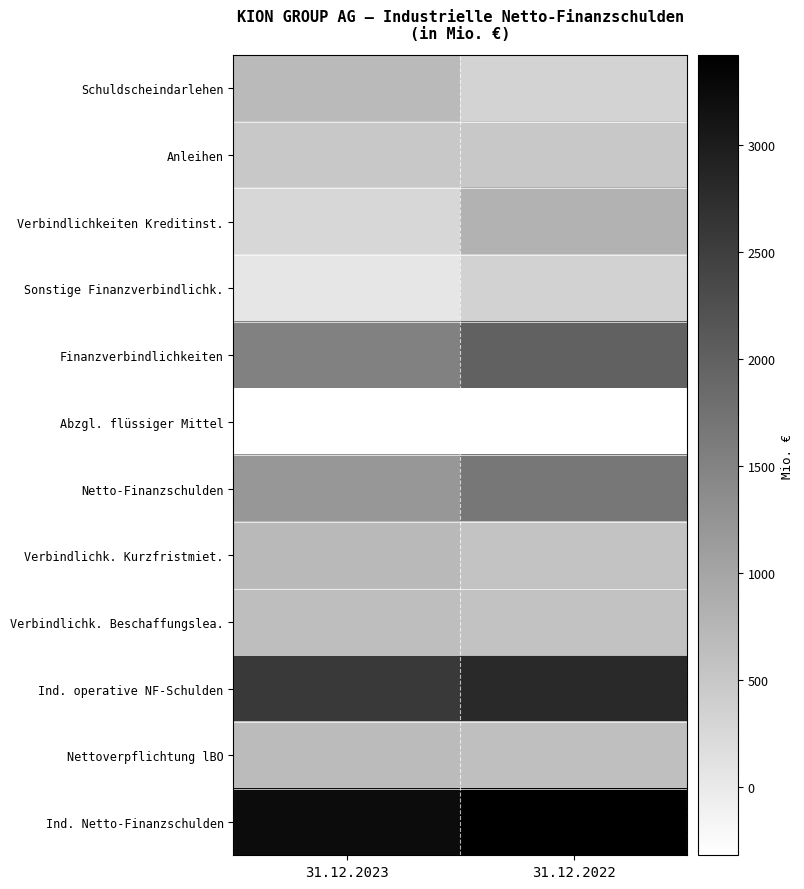

Which series has the largest total across all categories?

Ind. Netto-Finanzschulden